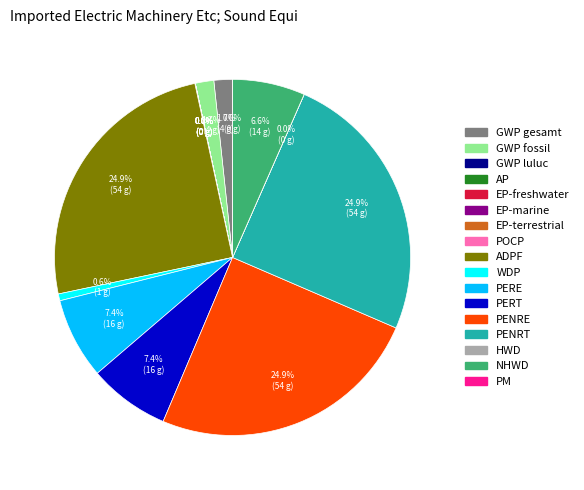

Approximately how many times larger is the value at GWP gesamt compared to NHWD?

0.3